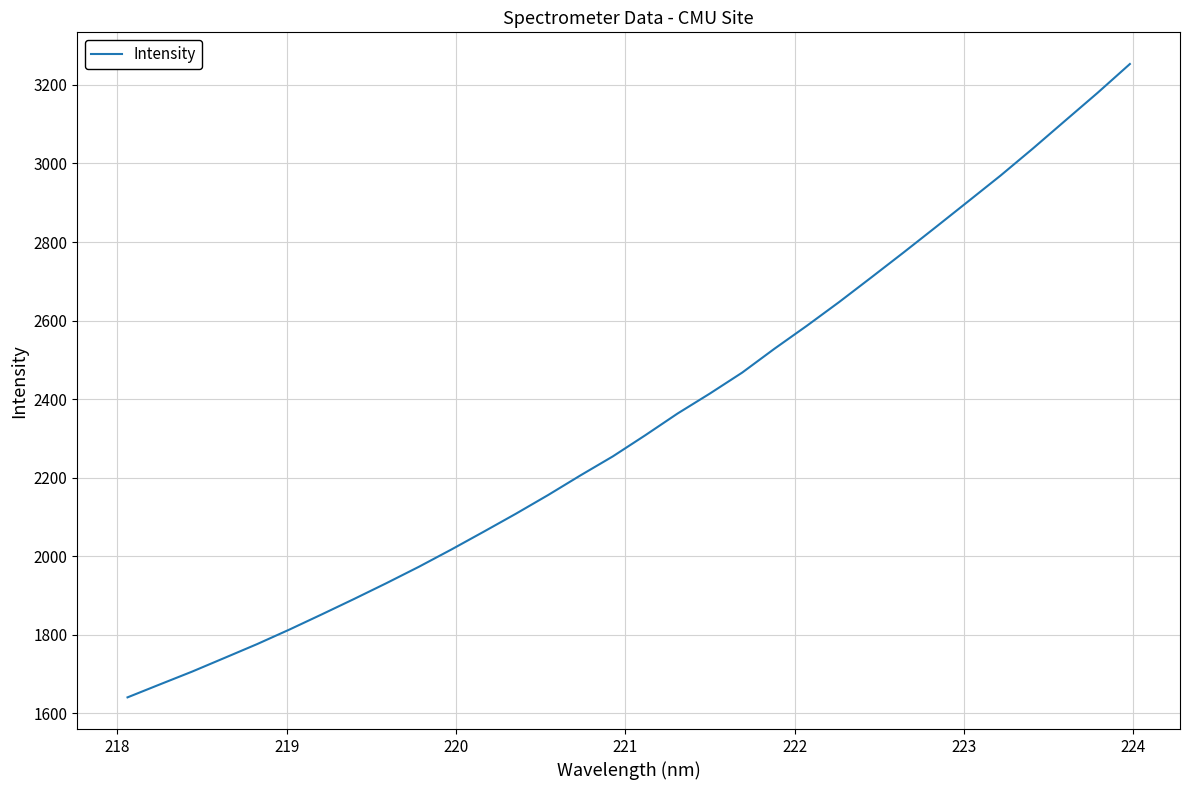

True or false: the data has more than 0 interior local peaks.

False